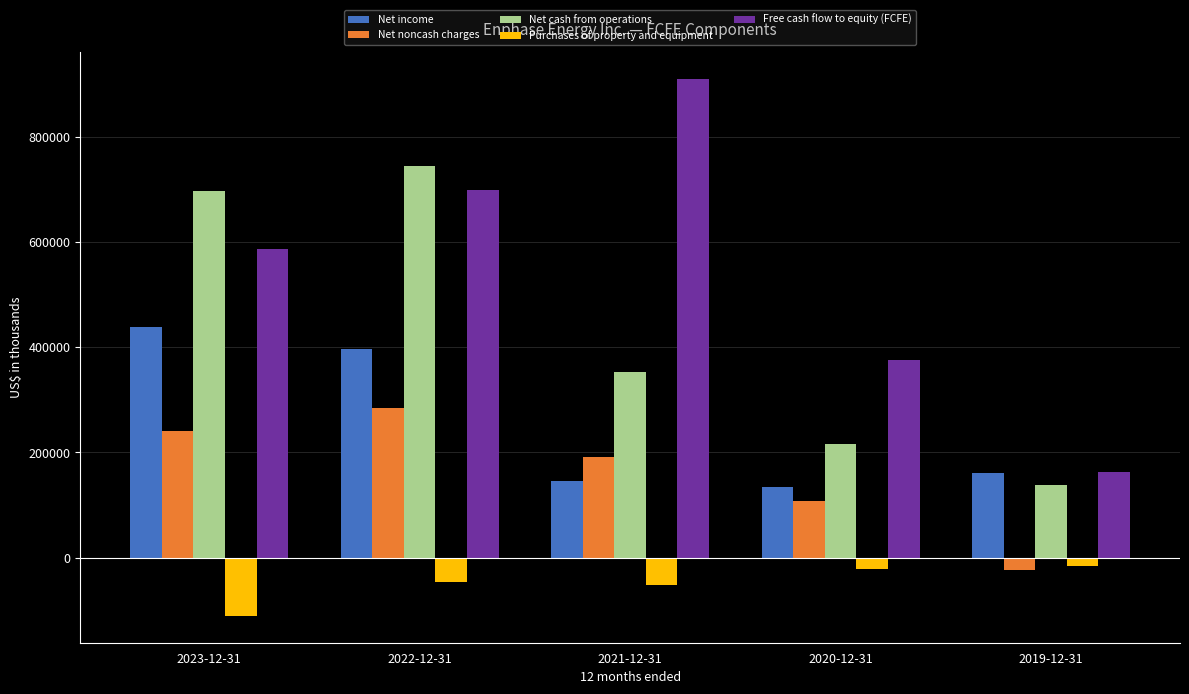

The value of Net income at 2020-12-31 is 62084. True or false?

False